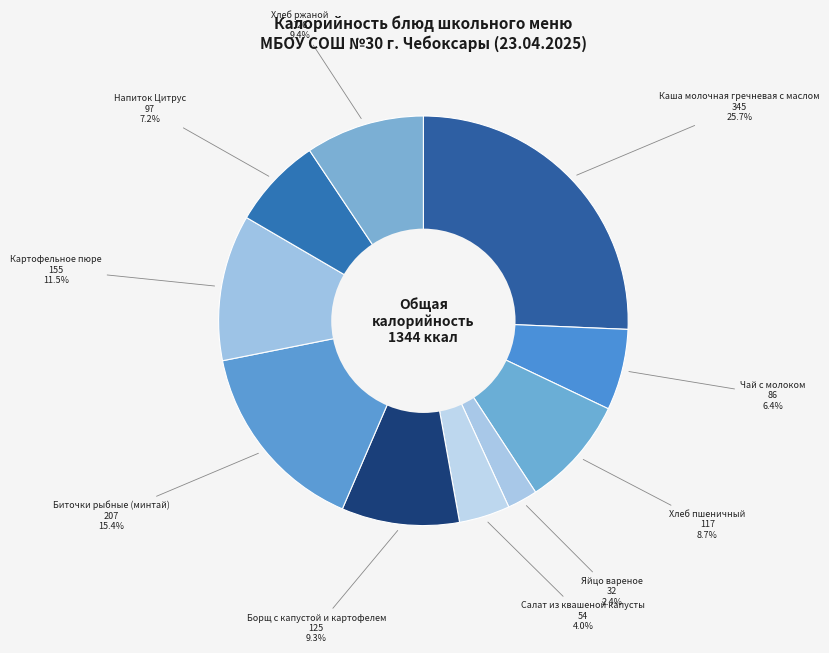

Count the number of slices in the pie.

10